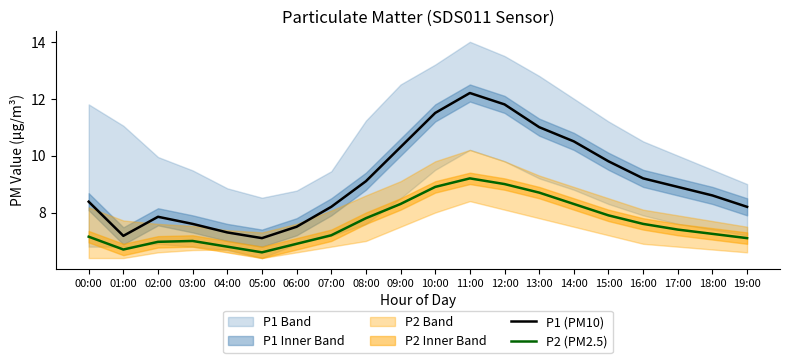

True or false: P2 (PM2.5) and P1 (PM10) cross at least once.

False